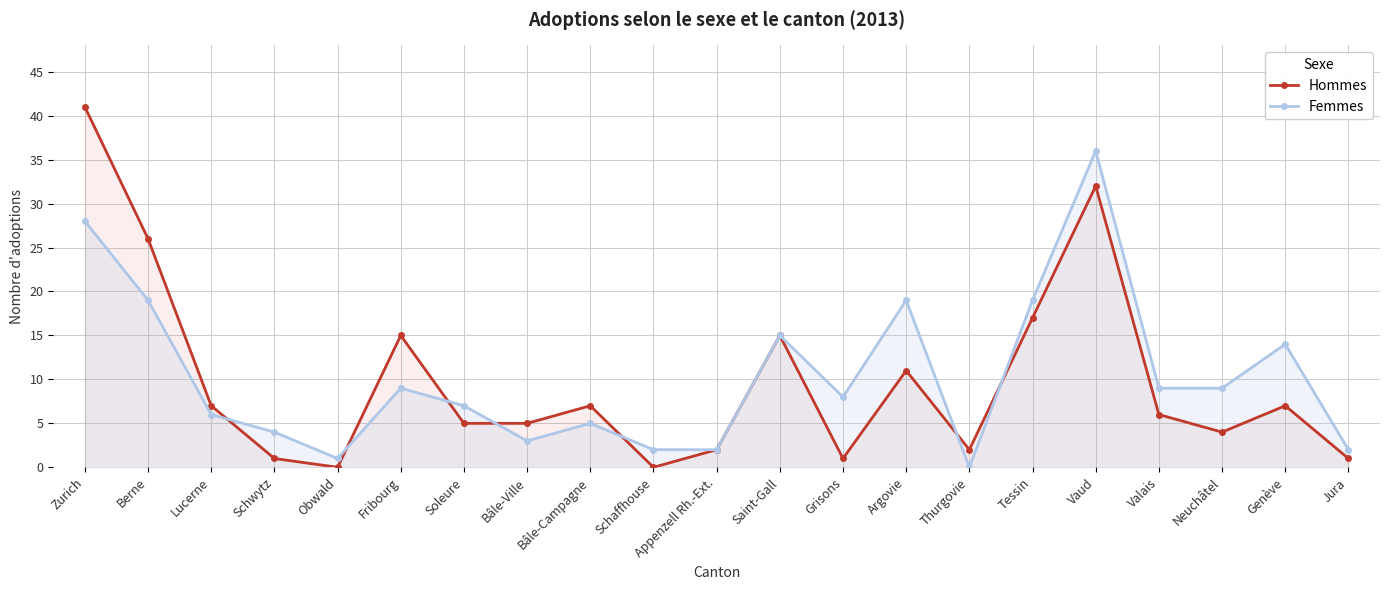

Where does the Femmes series first go above 8?

Zurich